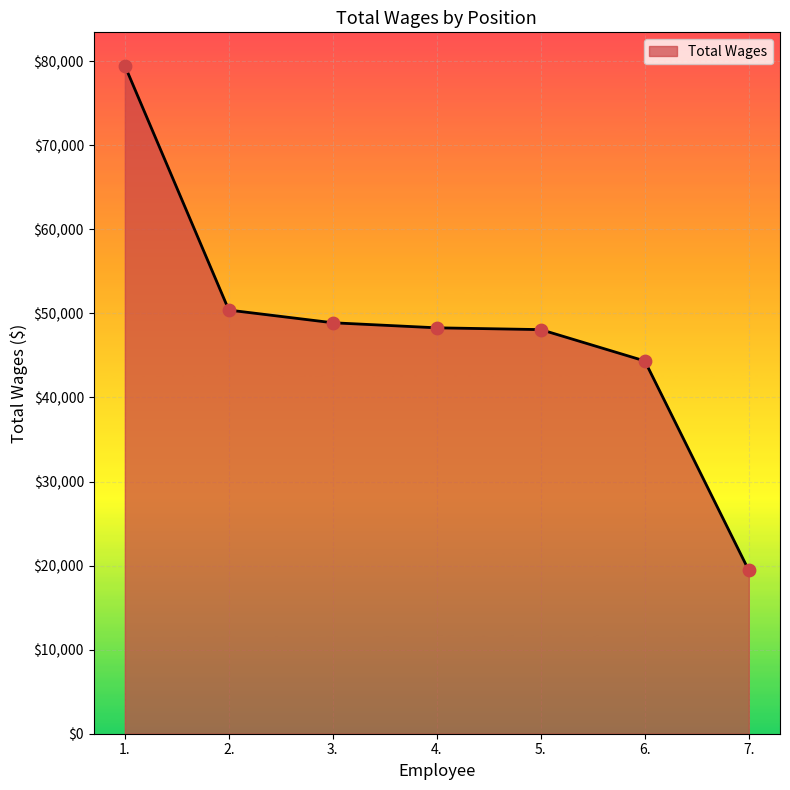

What is the change in value from 1. to 3.?

-30572